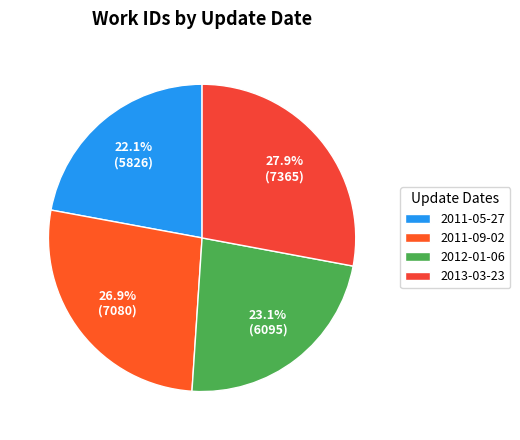

Rank the categories by value from lowest to highest.

2011-05-27, 2012-01-06, 2011-09-02, 2013-03-23